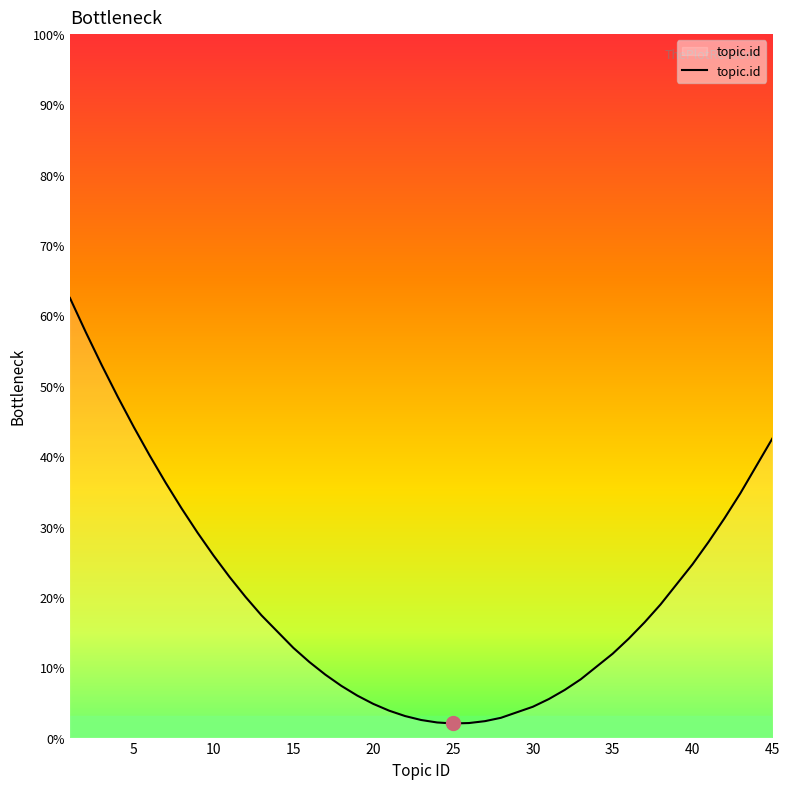

How many points are lower than both their immediate neighbors (excluding endpoints)?

1